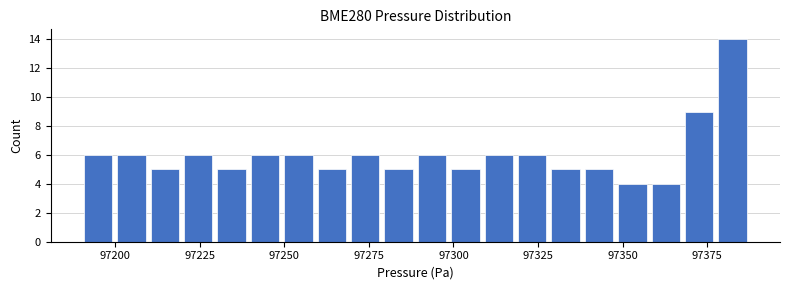

Read against the x-axis, roughly where is the centre of the tallest bar?

97385